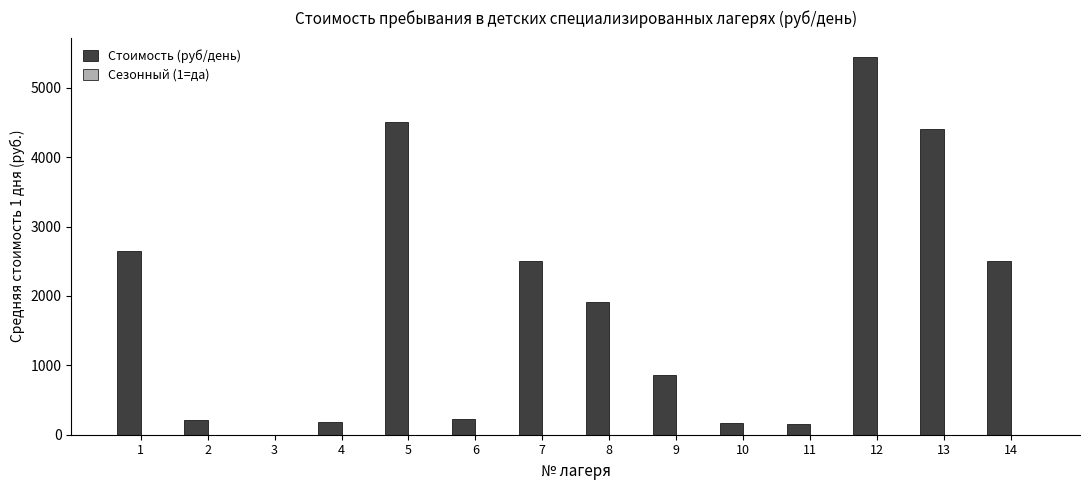

At which category is the sum across all series the highest?

12